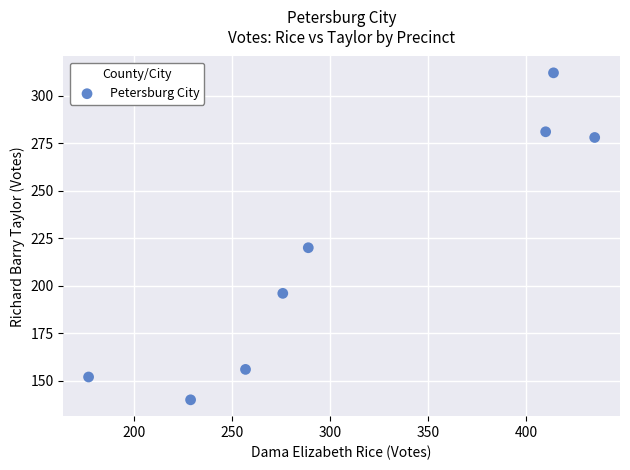

What Y value in the scatter plot is closest to 226?

220